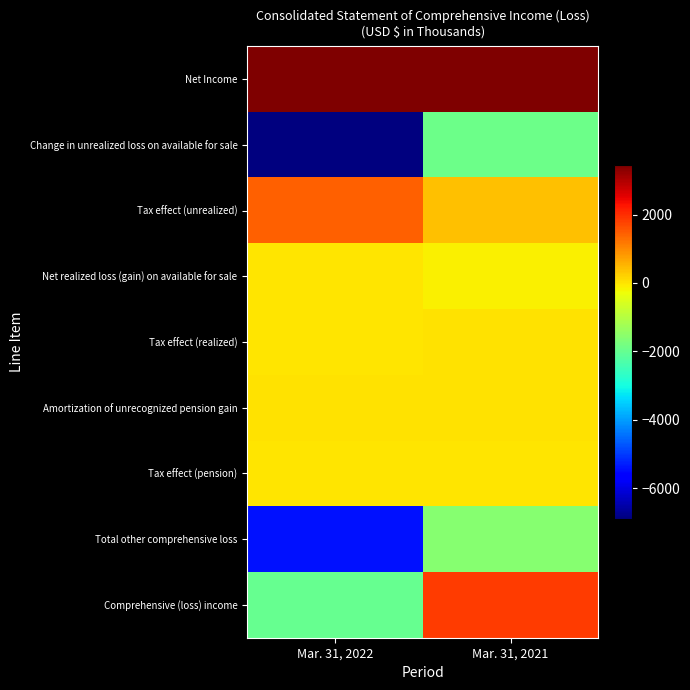

What is the spread (max minus min) of values at Mar. 31, 2022?

10329